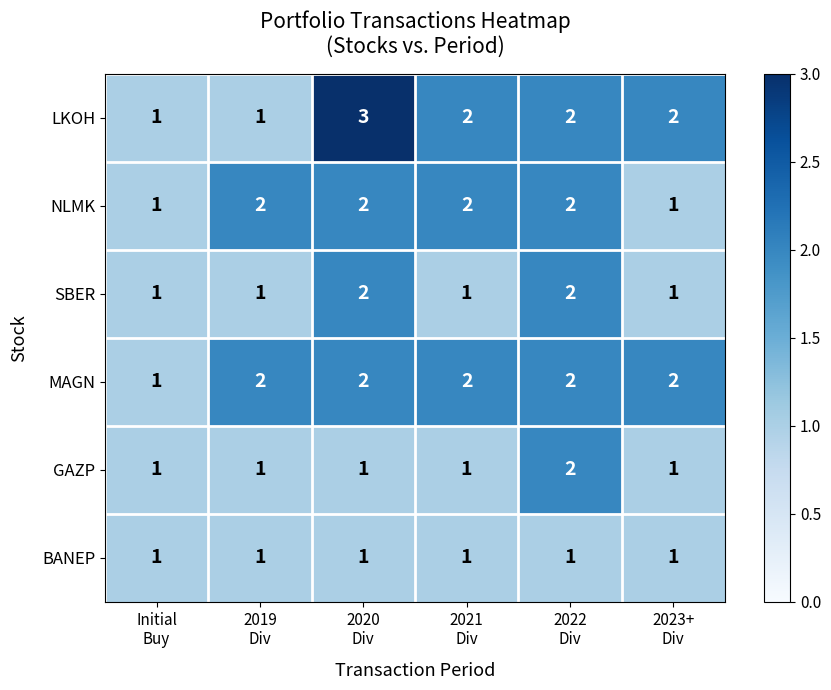

What is the sum of all LKOH values?

11